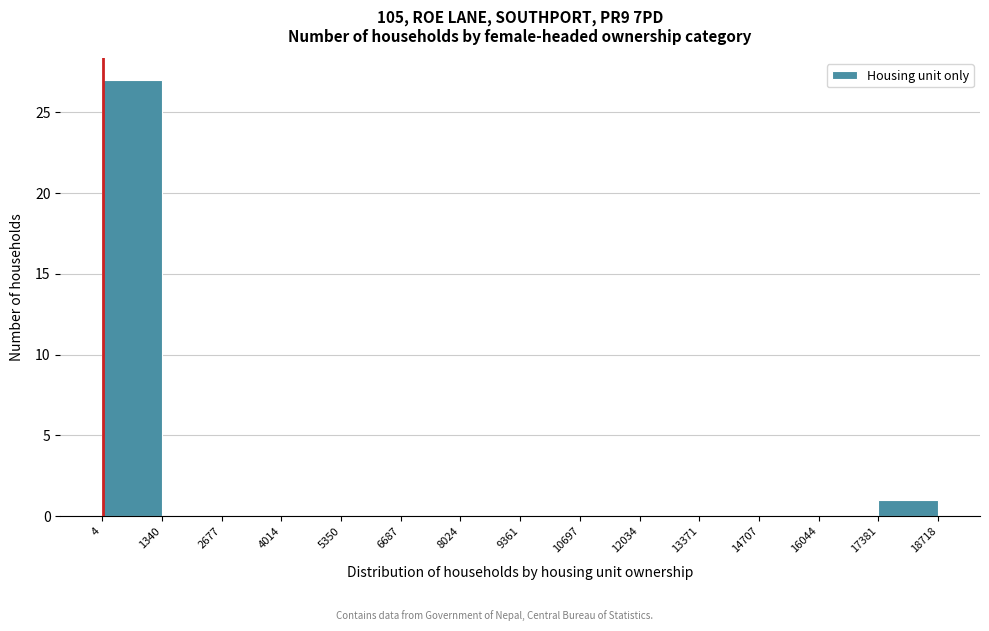

How tall is the bar that spans 17381 to 18718 on the x-axis? The values are not printed on the chart, so give them approximately, as read against the axis.

1